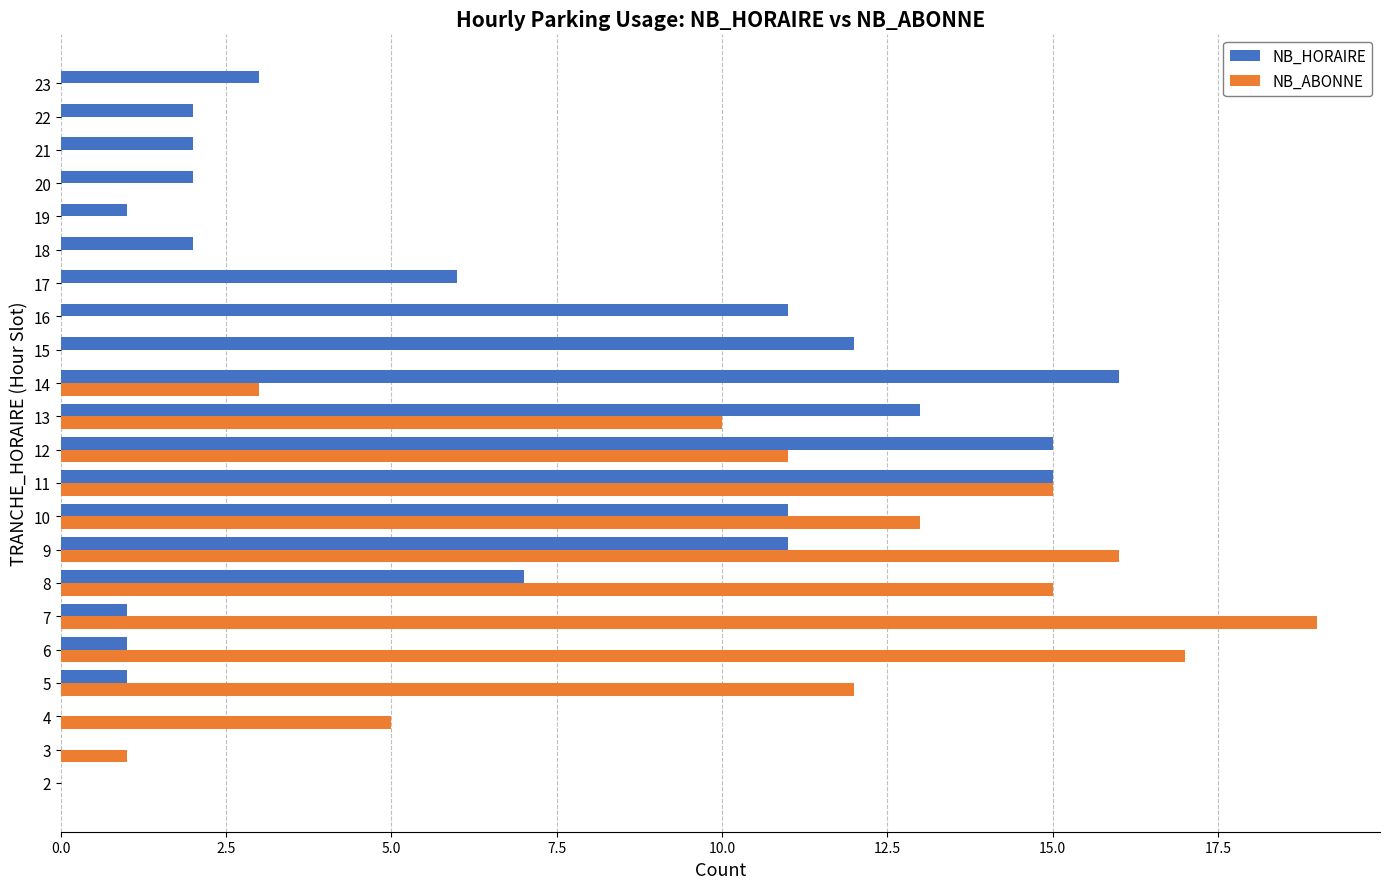

What is the total value across all series at 8?

22